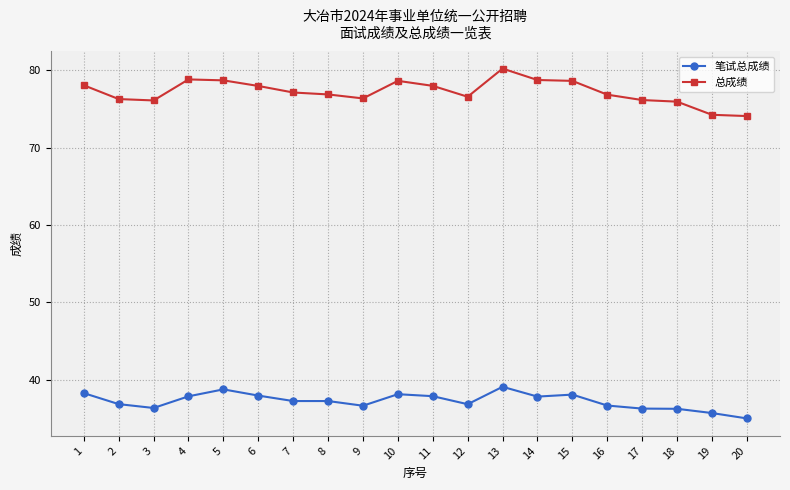

True or false: 总成绩 has more than 0 points higher than both neighbors.

True